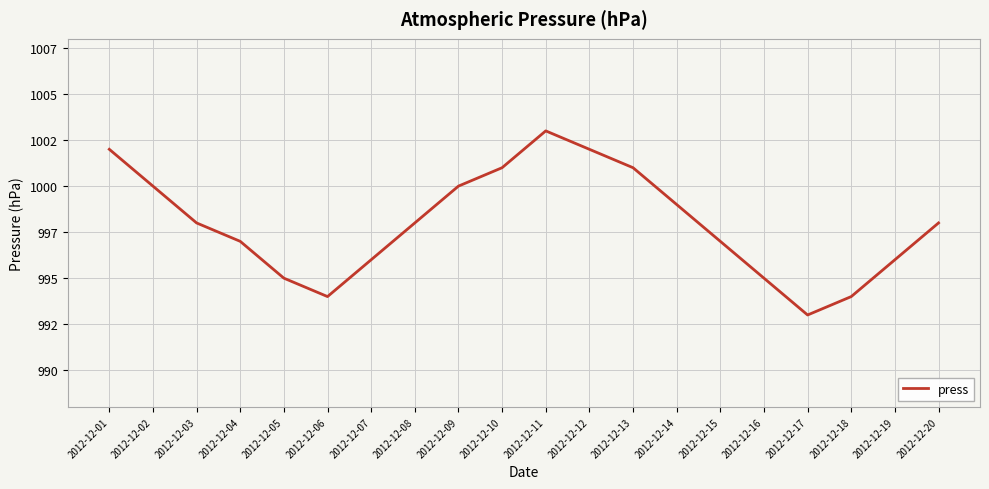

Which has a higher value, 2012-12-05 or 2012-12-09?

2012-12-09